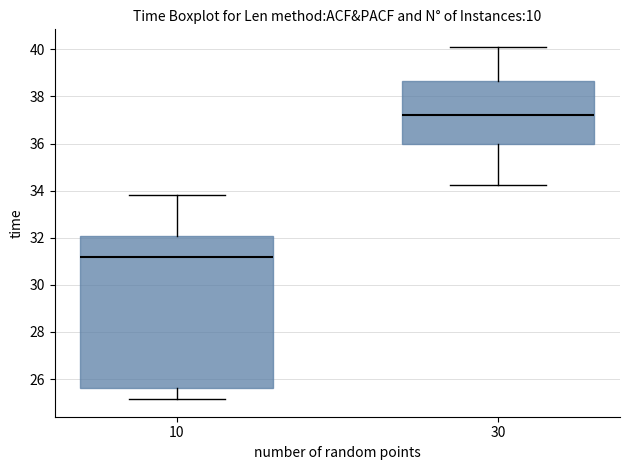

Which box is the tallest, from its lower edge to its upper edge?

10